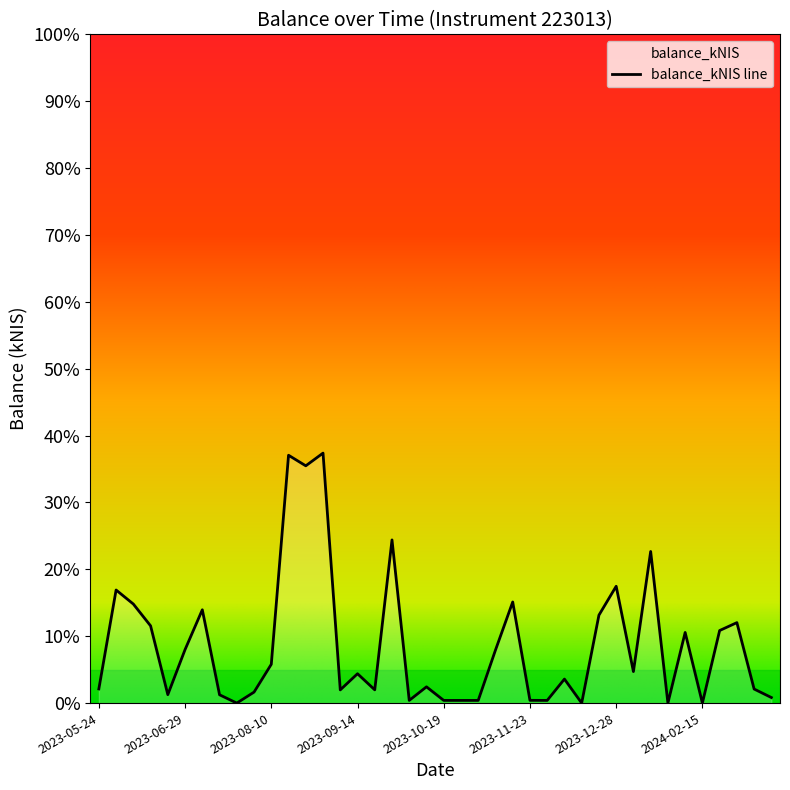

What is the greatest value displayed?

37.4